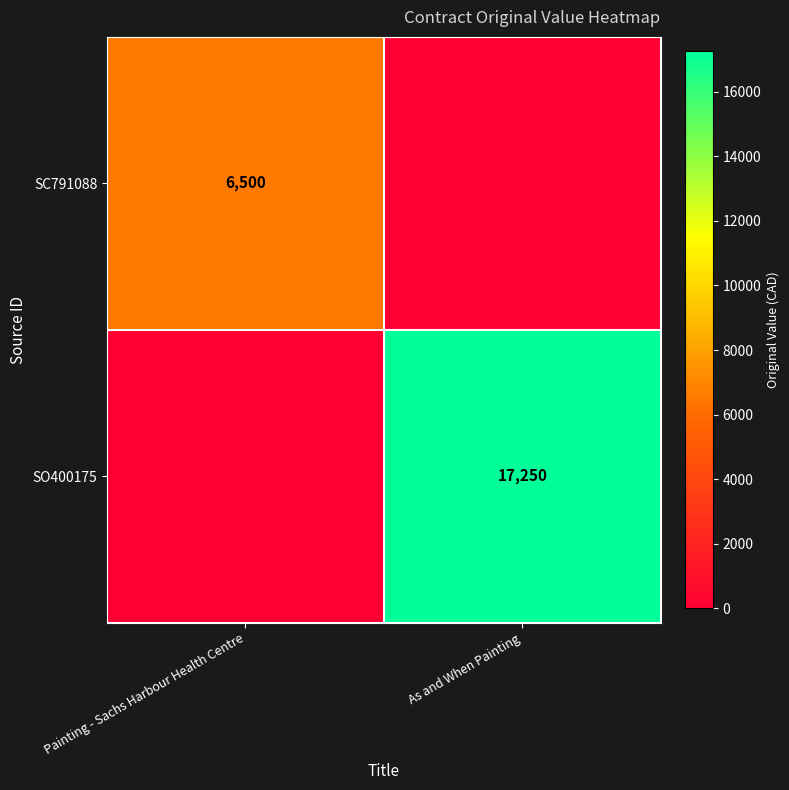

The value of SC791088 at Painting - Sachs Harbour Health Centre is 2428. True or false?

False